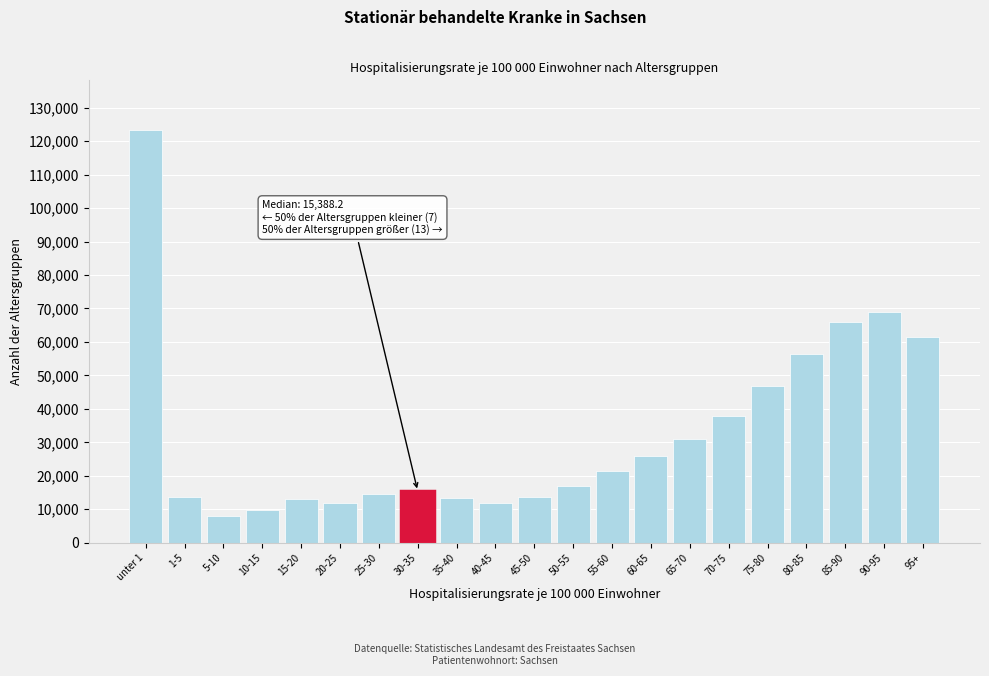

What is the change in value from unter 1 to 30-35?

-107984.4